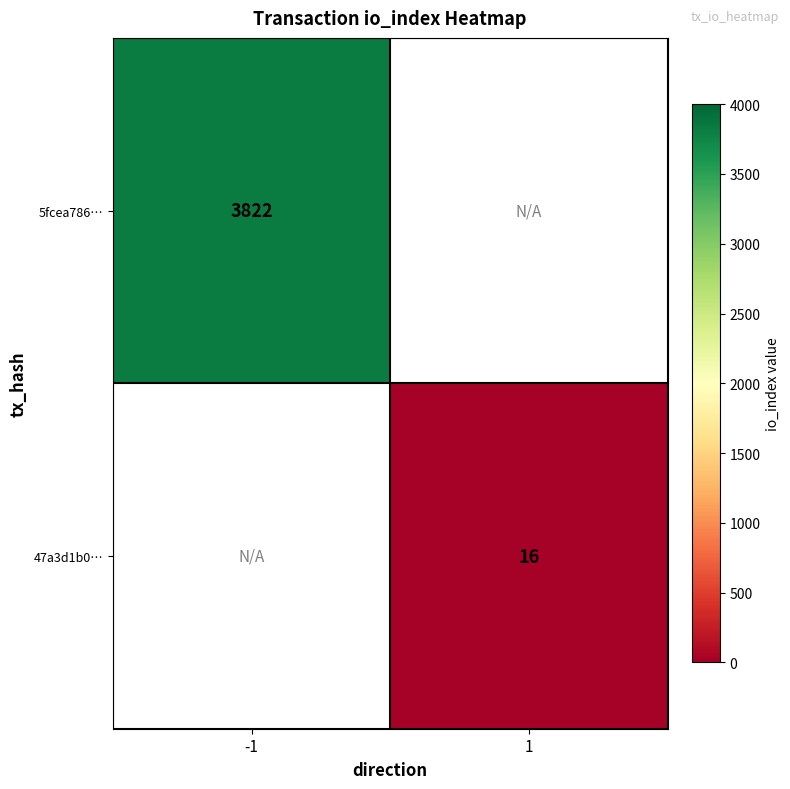

Is it true that 47a3d1b0… equals 16 at 1?

True